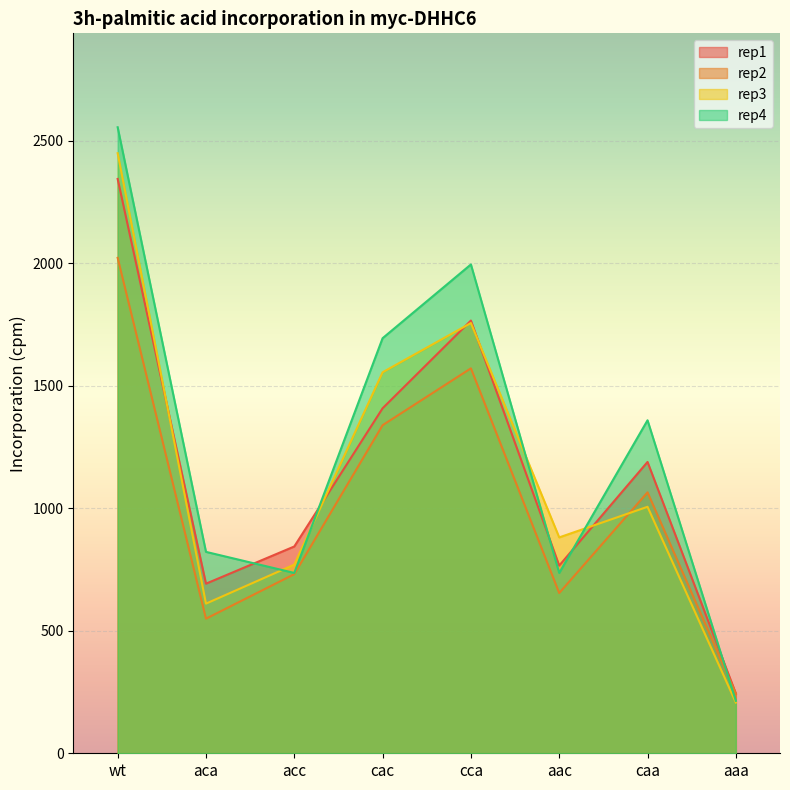

Which has a higher value, caa or aac?

caa